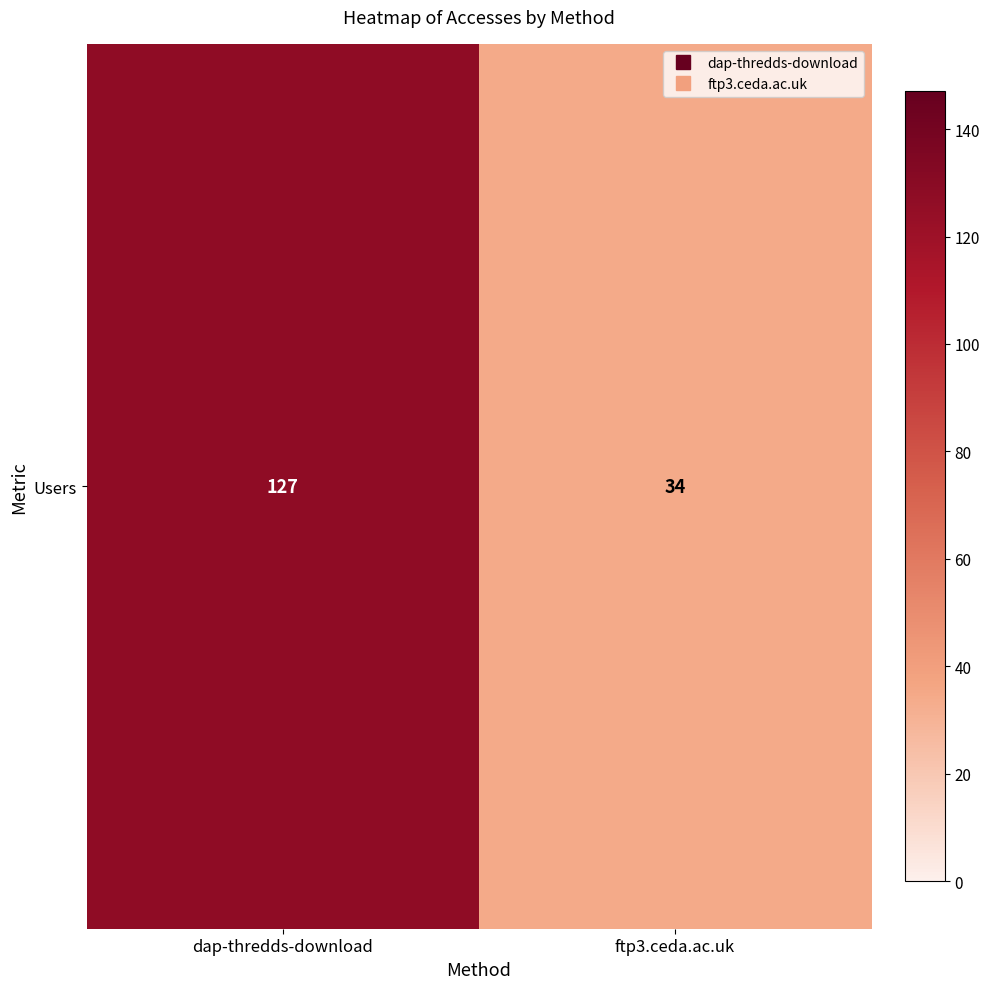

What is the smallest value displayed?

34